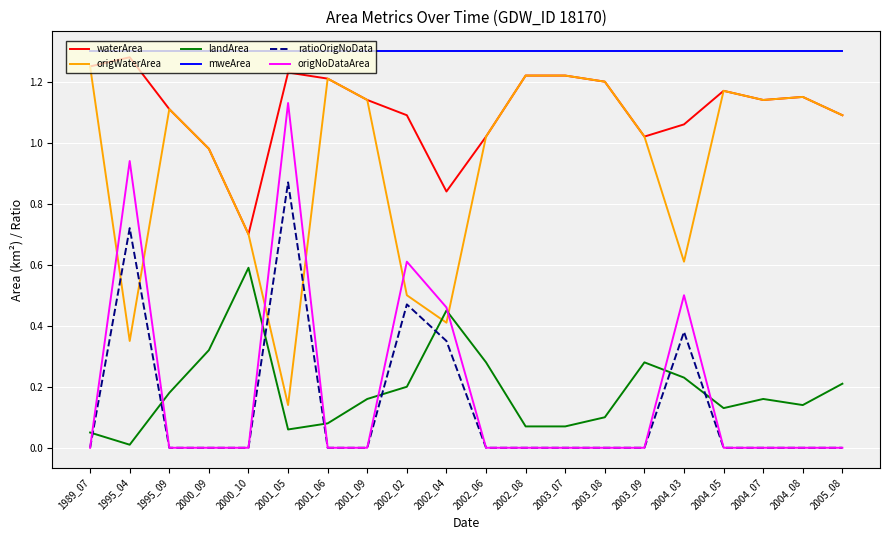

Which series has the largest range (max minus min)?

origNoDataArea